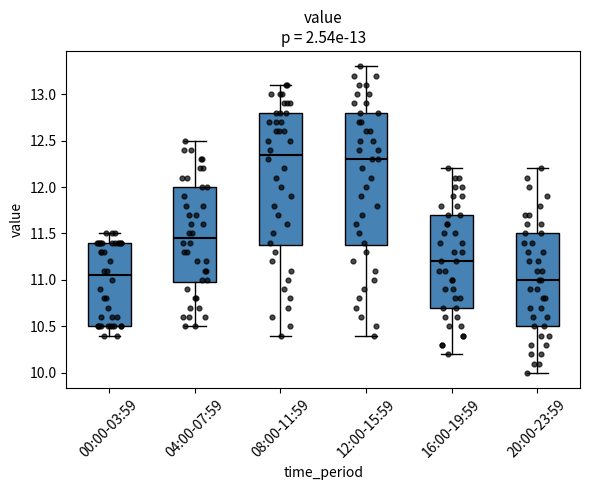

Which box has the highest median line?

08:00-11:59